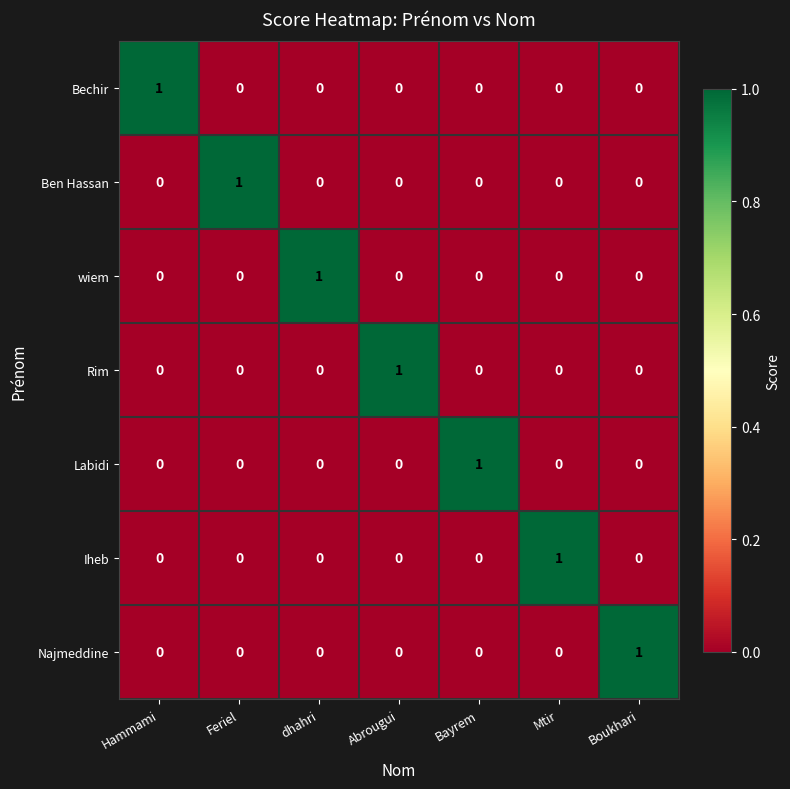

How many Bechir values are between 0 and 1?

7